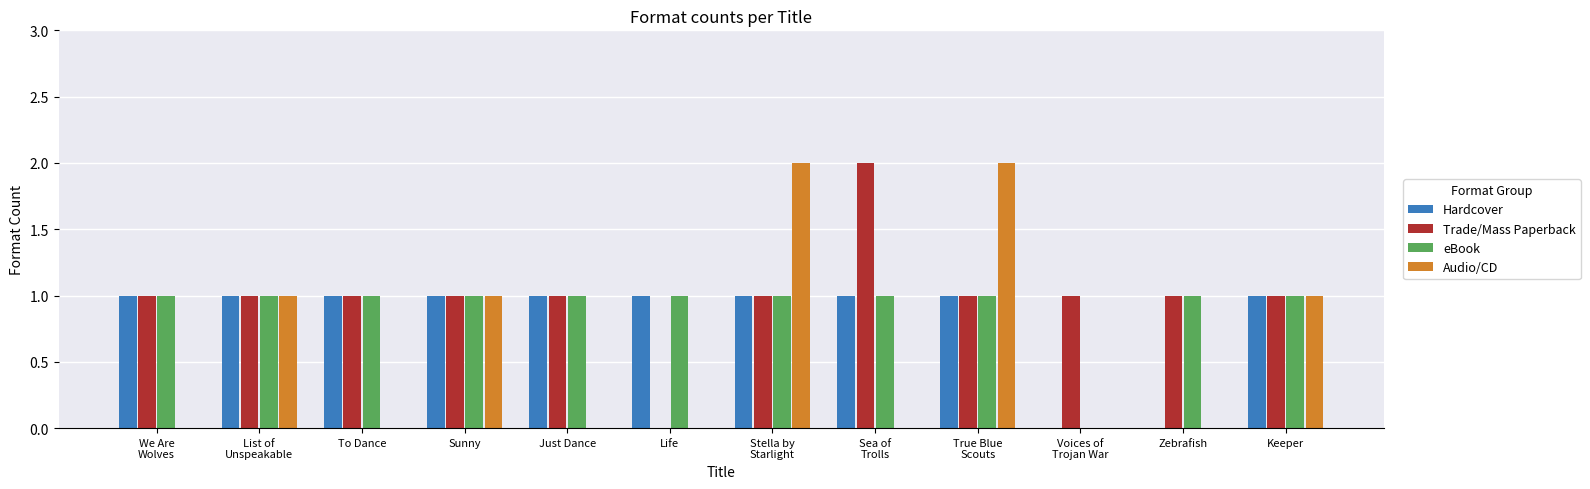

What is the sum of all Audio/CD values?

7